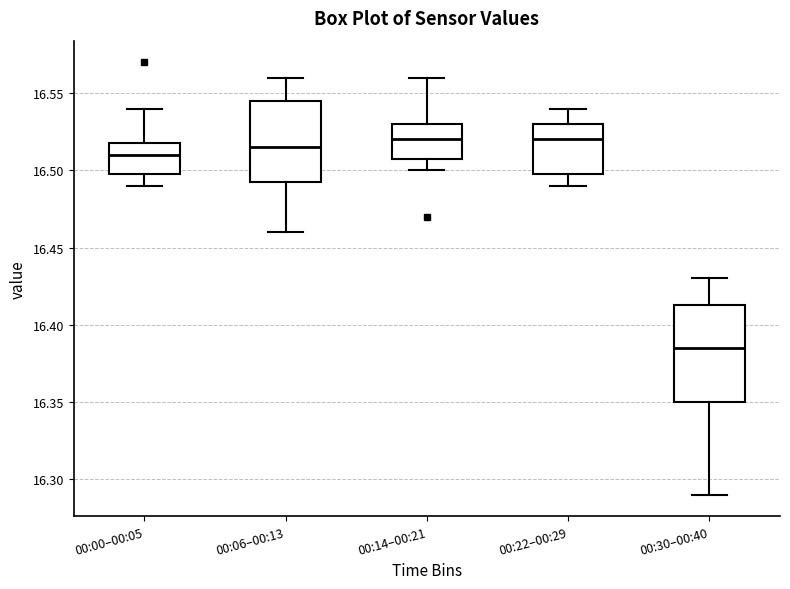

Where is the lower edge of the box for 00:22–00:29 on the y-axis? The values are not printed on the chart, so give them approximately, as read against the axis.

16.500